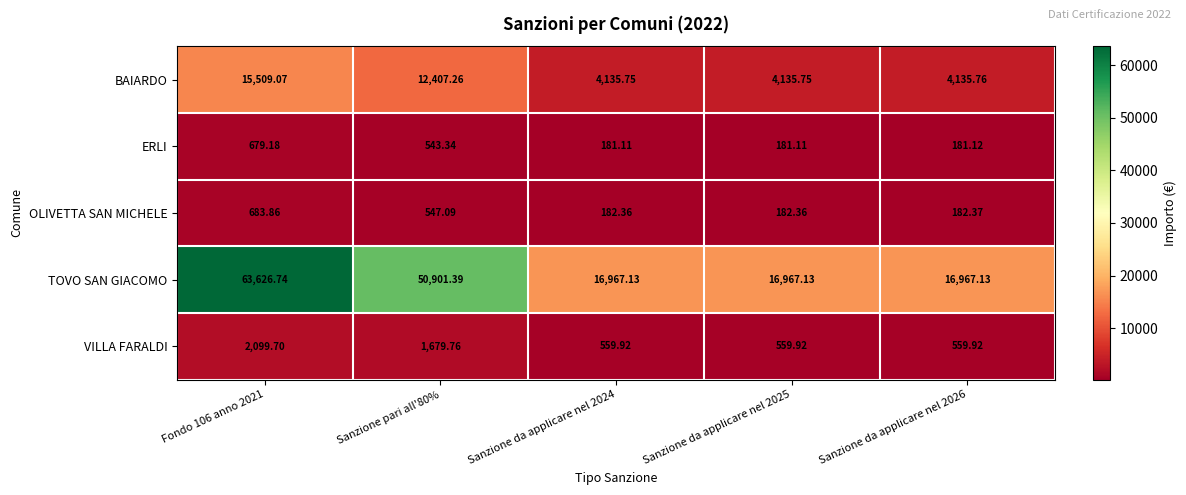

Rank the series at Sanzione da applicare nel 2026 from highest to lowest value.

TOVO SAN GIACOMO, BAIARDO, VILLA FARALDI, OLIVETTA SAN MICHELE, ERLI